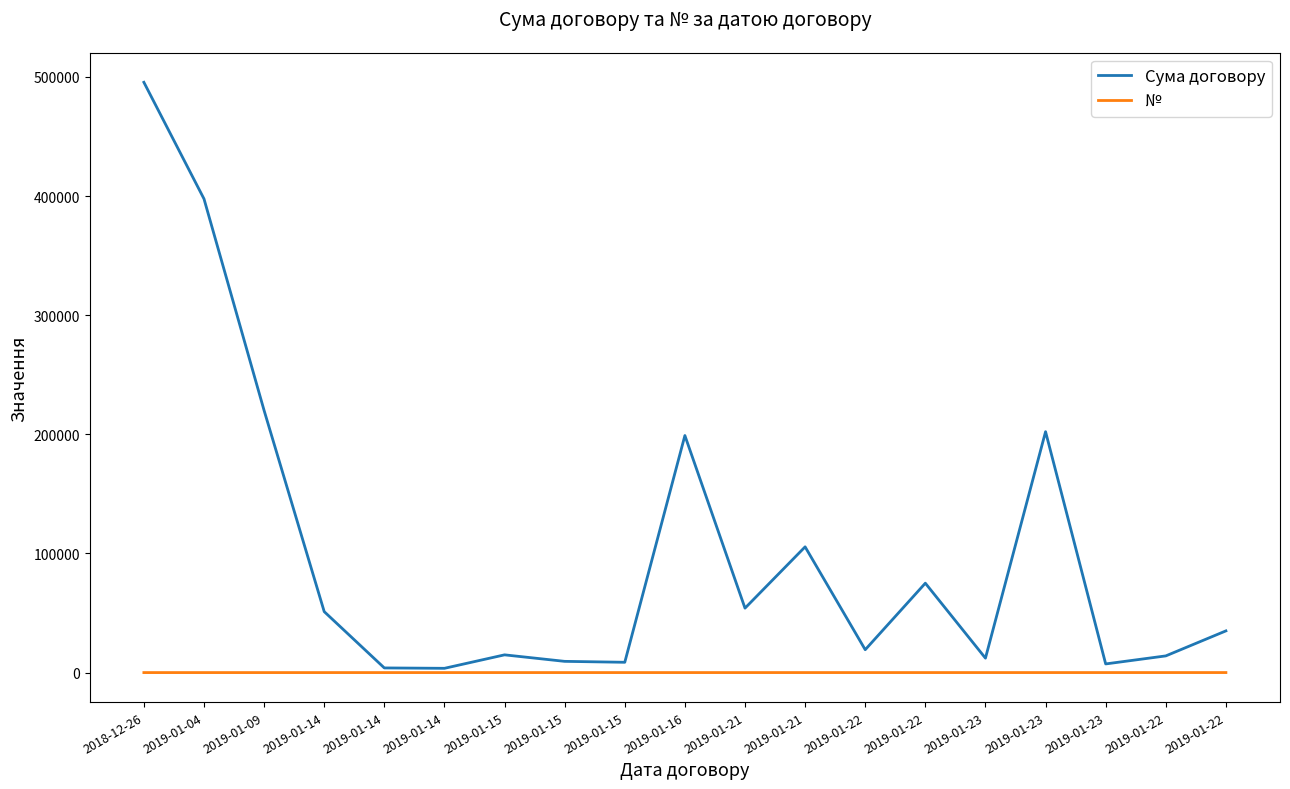

What is the total value across all series at 2019-01-23?

12115.0